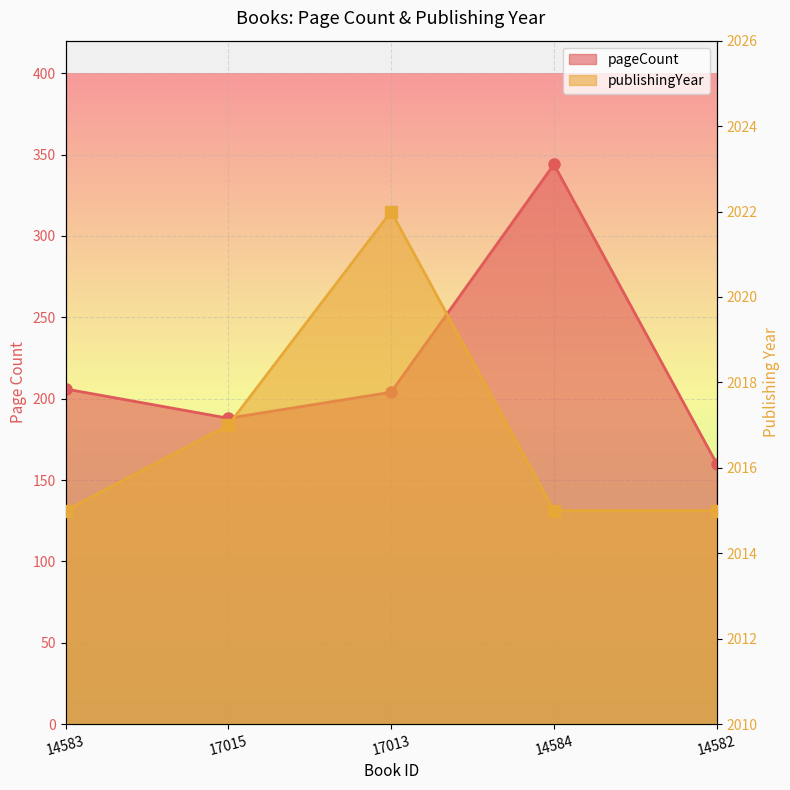

True or false: pageCount line and publishingYear line intersect in this chart.

False